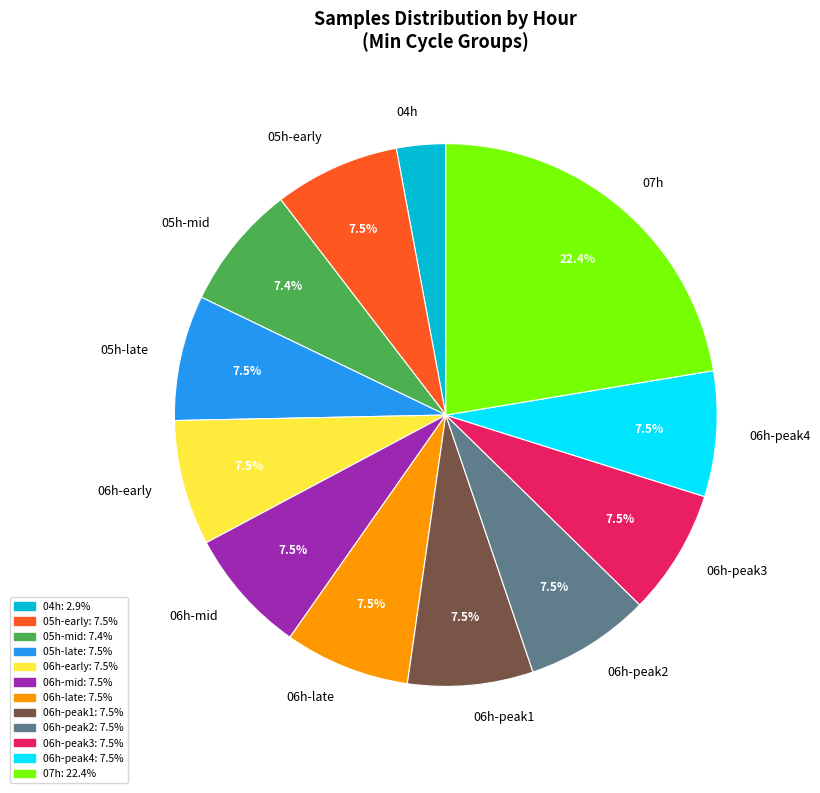

Count the number of slices in the pie.

12